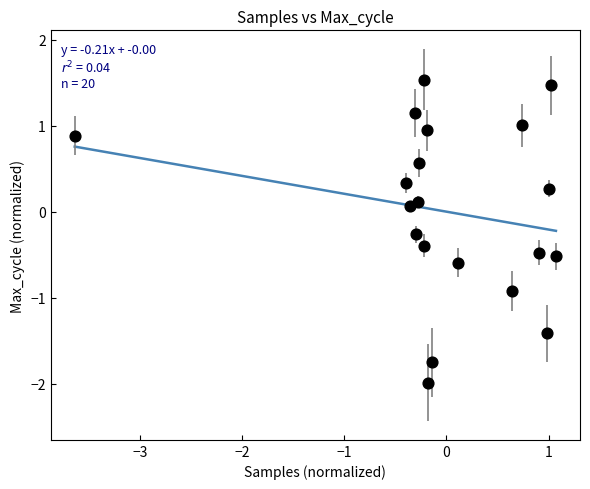

What is the range of Y values (max minus min)?

3.5